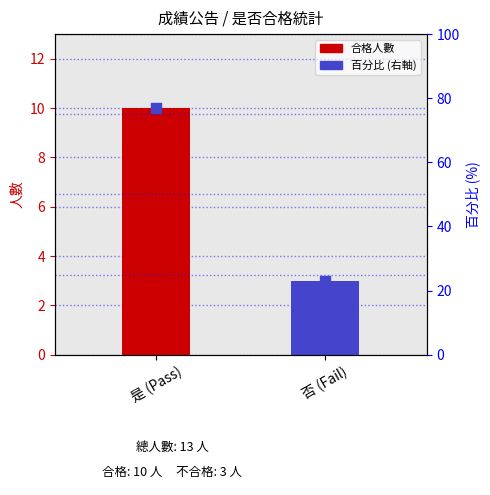

What is the ratio of the value at 否 (Fail) to the value at 是 (Pass)?

0.3